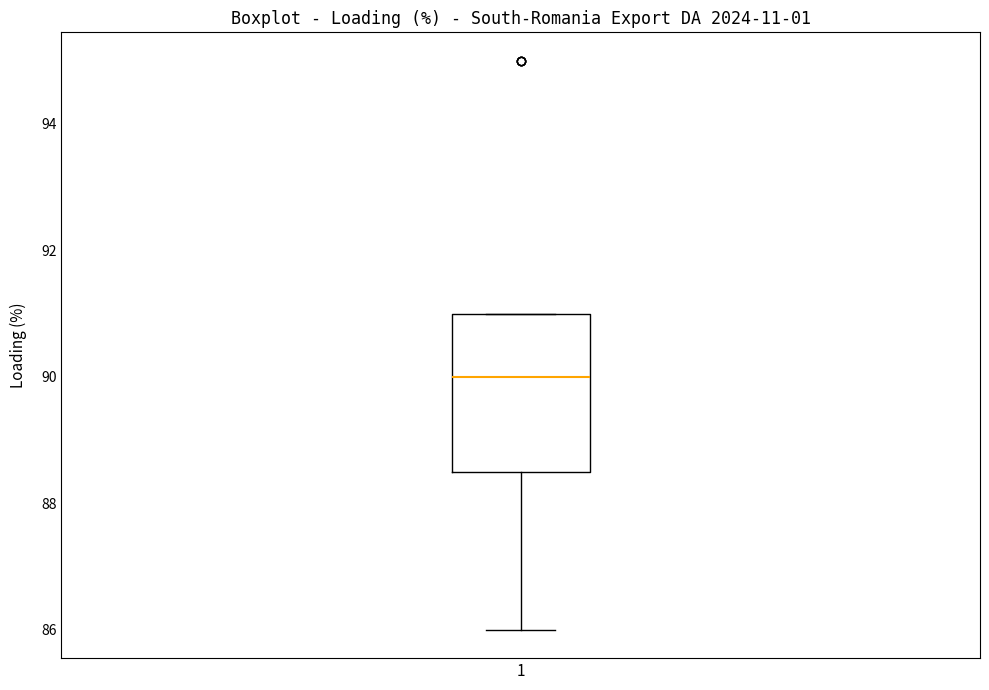

Where is the upper edge of the box at x = 1 on the y-axis? The values are not printed on the chart, so give them approximately, as read against the axis.

91.0